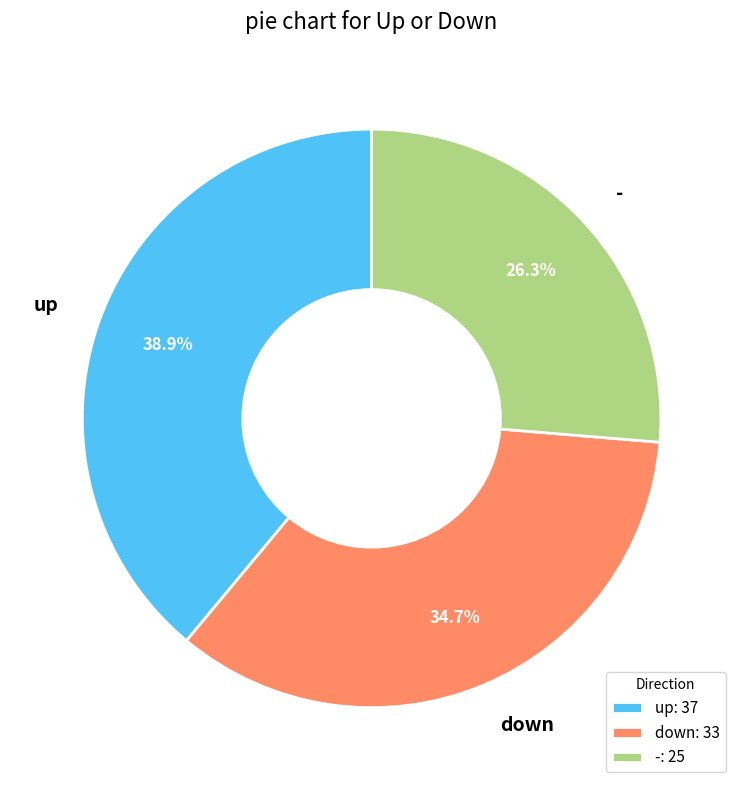

What is the total percentage of - and up?

65.3%